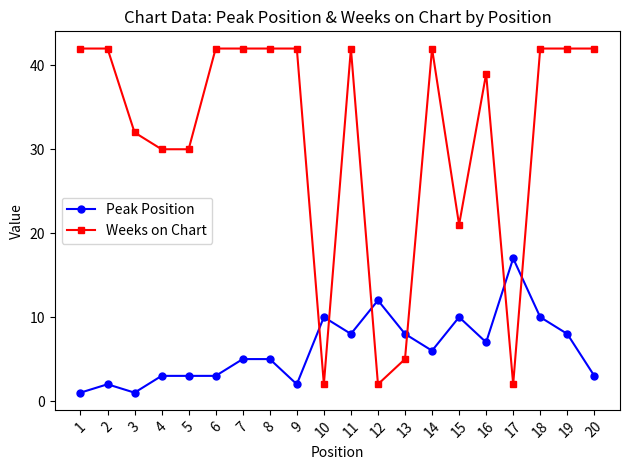

Which series changed the most between 8 and 10?

Weeks on Chart